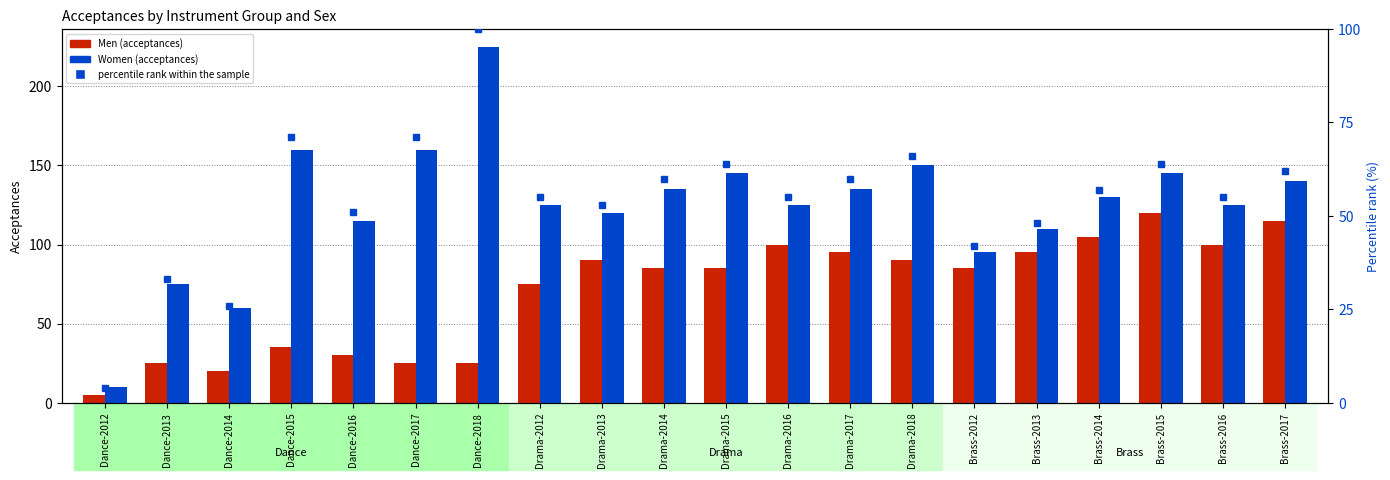

At Drama-2018, list the series in order from largest to smallest.

Women, Men